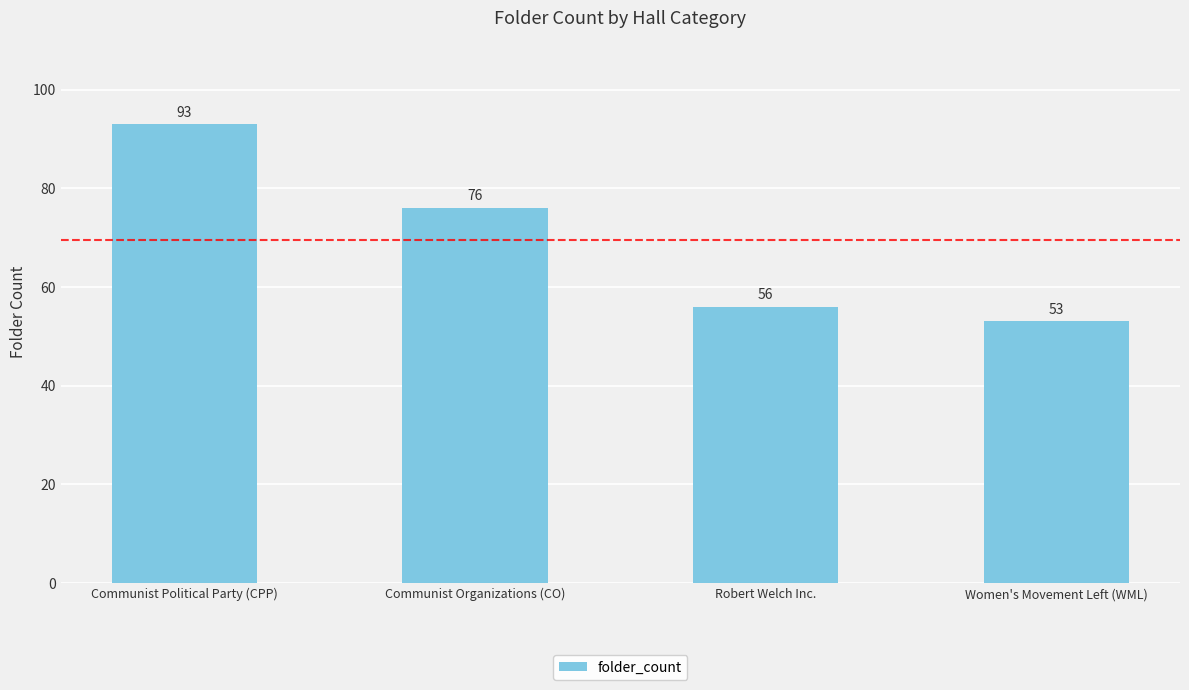

Reading left to right, what are all the values shown in this chart?

93	76	56	53